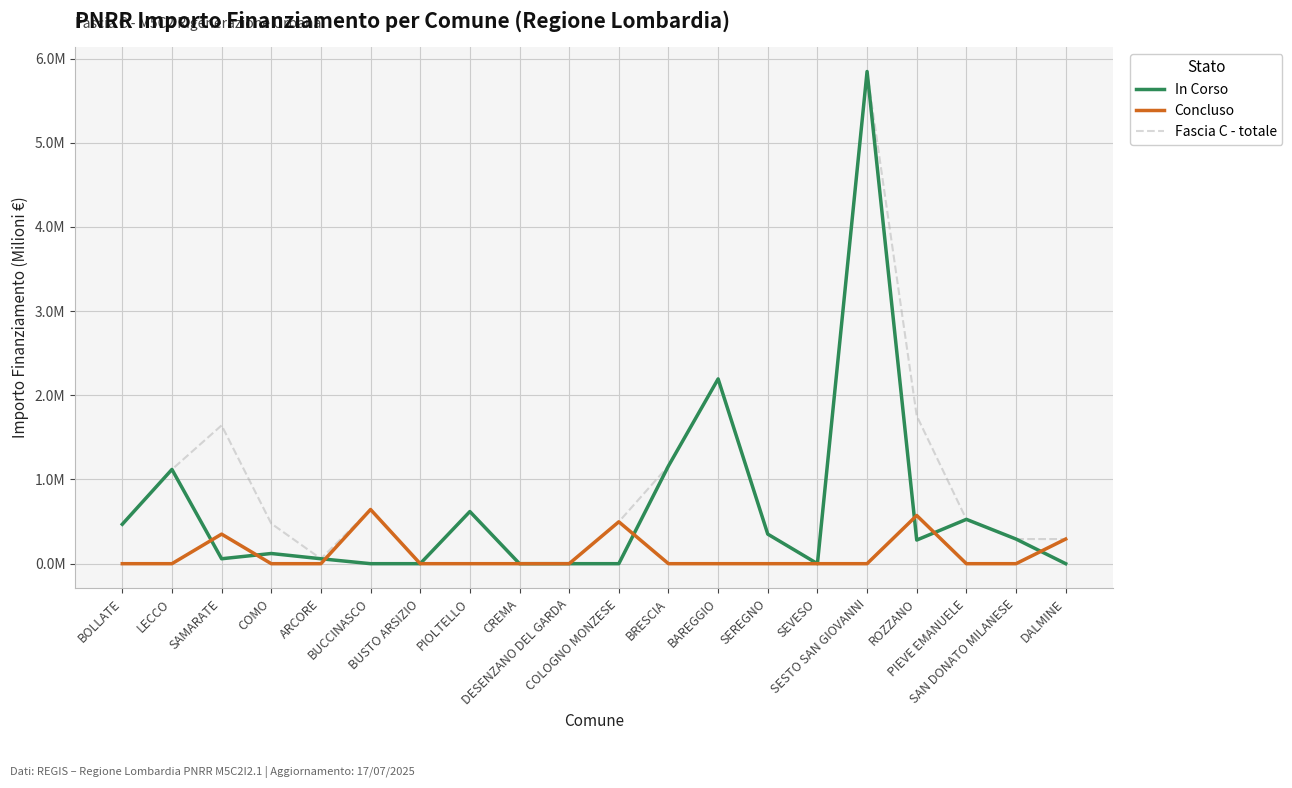

Where is the first local maximum for Fascia C - totale?

SAMARATE